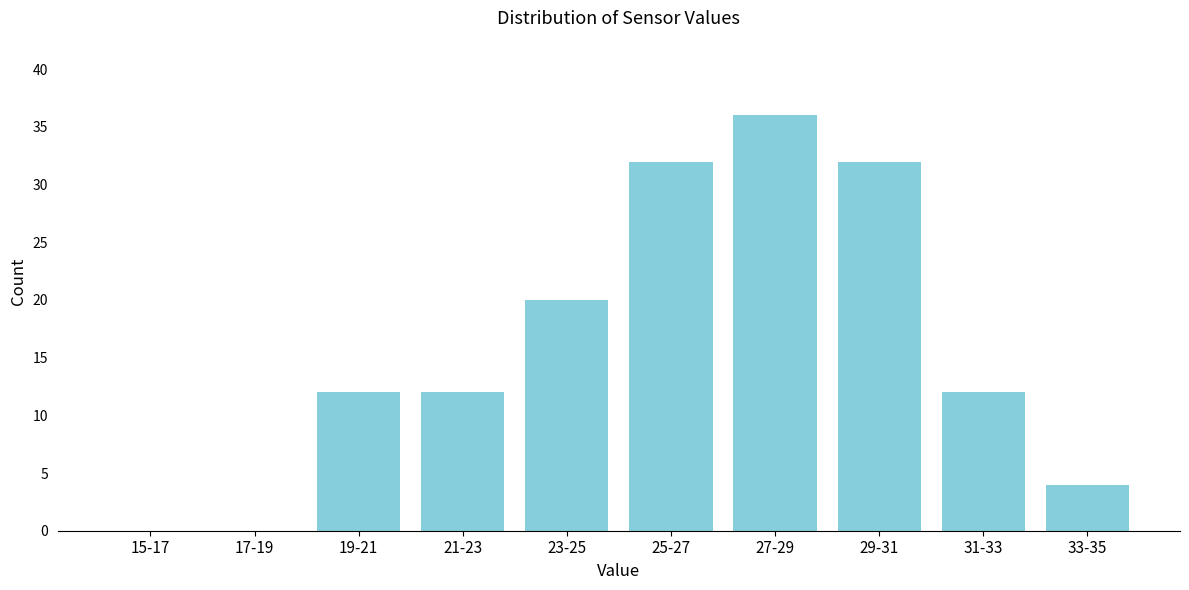

Reading left to right, transcribe all the data shown in this chart.

15-17=0	17-19=0	19-21=12	21-23=12	23-25=20	25-27=32	27-29=36	29-31=32	31-33=12	33-35=4